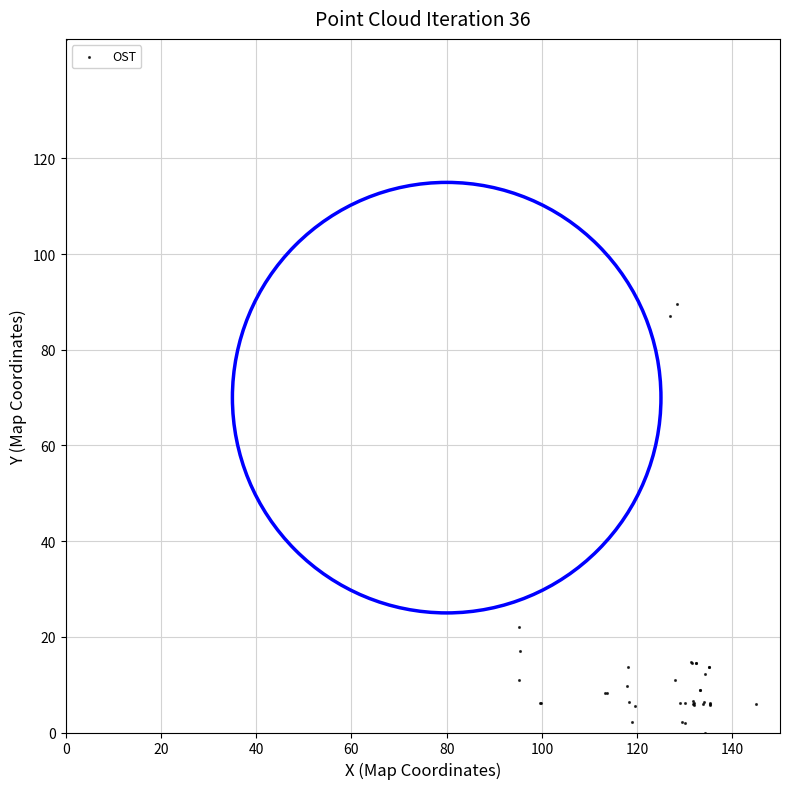

What Y value in the scatter plot is closest to 72?

87.1